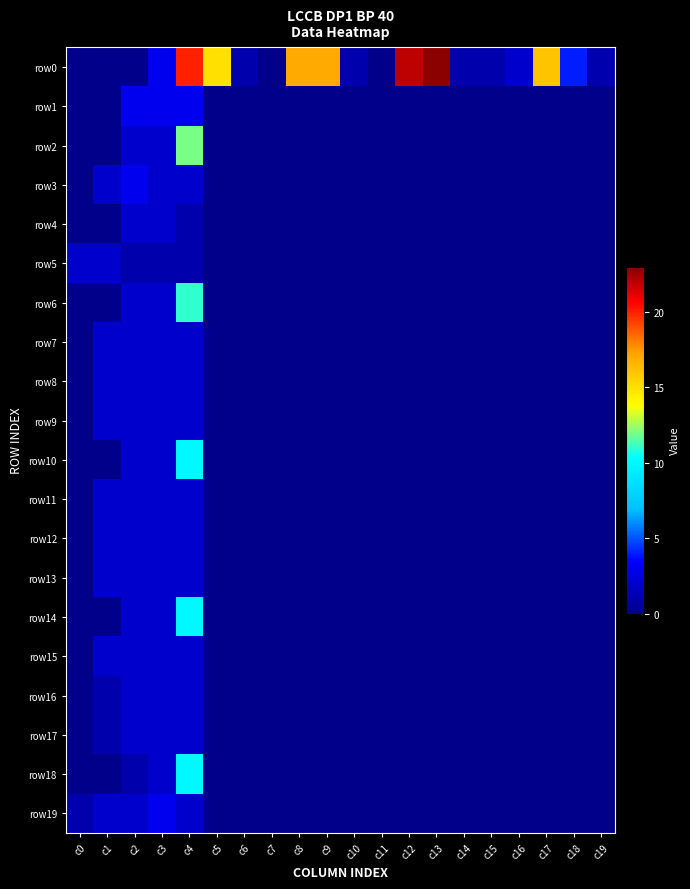

Reading left to right, extract all data points from this chart.

row0: c0=0	c1=0	c2=0	c3=3	c4=20	c5=15	c6=1	c7=0	c8=17	c9=17	c10=1	c11=0	c12=22	c13=23	c14=1	c15=1	c16=2	c17=16	c18=4	c19=1
row1: c0=0	c1=0	c2=3	c3=3	c4=3	c5=0	c6=0	c7=0	c8=0	c9=0	c10=0	c11=0	c12=0	c13=0	c14=0	c15=0	c16=0	c17=0	c18=0	c19=0
row2: c0=0	c1=0	c2=2	c3=2	c4=12	c5=0	c6=0	c7=0	c8=0	c9=0	c10=0	c11=0	c12=0	c13=0	c14=0	c15=0	c16=0	c17=0	c18=0	c19=0
row3: c0=0	c1=2	c2=3	c3=2	c4=2	c5=0	c6=0	c7=0	c8=0	c9=0	c10=0	c11=0	c12=0	c13=0	c14=0	c15=0	c16=0	c17=0	c18=0	c19=0
row4: c0=0	c1=0	c2=2	c3=2	c4=1	c5=0	c6=0	c7=0	c8=0	c9=0	c10=0	c11=0	c12=0	c13=0	c14=0	c15=0	c16=0	c17=0	c18=0	c19=0
row5: c0=2	c1=2	c2=1	c3=1	c4=1	c5=0	c6=0	c7=0	c8=0	c9=0	c10=0	c11=0	c12=0	c13=0	c14=0	c15=0	c16=0	c17=0	c18=0	c19=0
row6: c0=0	c1=0	c2=2	c3=2	c4=11	c5=0	c6=0	c7=0	c8=0	c9=0	c10=0	c11=0	c12=0	c13=0	c14=0	c15=0	c16=0	c17=0	c18=0	c19=0
row7: c0=0	c1=2	c2=2	c3=2	c4=2	c5=0	c6=0	c7=0	c8=0	c9=0	c10=0	c11=0	c12=0	c13=0	c14=0	c15=0	c16=0	c17=0	c18=0	c19=0
row8: c0=0	c1=2	c2=2	c3=2	c4=2	c5=0	c6=0	c7=0	c8=0	c9=0	c10=0	c11=0	c12=0	c13=0	c14=0	c15=0	c16=0	c17=0	c18=0	c19=0
row9: c0=0	c1=2	c2=2	c3=2	c4=2	c5=0	c6=0	c7=0	c8=0	c9=0	c10=0	c11=0	c12=0	c13=0	c14=0	c15=0	c16=0	c17=0	c18=0	c19=0
row10: c0=0	c1=0	c2=2	c3=2	c4=10	c5=0	c6=0	c7=0	c8=0	c9=0	c10=0	c11=0	c12=0	c13=0	c14=0	c15=0	c16=0	c17=0	c18=0	c19=0
row11: c0=0	c1=2	c2=2	c3=2	c4=2	c5=0	c6=0	c7=0	c8=0	c9=0	c10=0	c11=0	c12=0	c13=0	c14=0	c15=0	c16=0	c17=0	c18=0	c19=0
row12: c0=0	c1=2	c2=2	c3=2	c4=2	c5=0	c6=0	c7=0	c8=0	c9=0	c10=0	c11=0	c12=0	c13=0	c14=0	c15=0	c16=0	c17=0	c18=0	c19=0
row13: c0=0	c1=2	c2=2	c3=2	c4=2	c5=0	c6=0	c7=0	c8=0	c9=0	c10=0	c11=0	c12=0	c13=0	c14=0	c15=0	c16=0	c17=0	c18=0	c19=0
row14: c0=0	c1=0	c2=2	c3=2	c4=10	c5=0	c6=0	c7=0	c8=0	c9=0	c10=0	c11=0	c12=0	c13=0	c14=0	c15=0	c16=0	c17=0	c18=0	c19=0
row15: c0=0	c1=2	c2=2	c3=2	c4=2	c5=0	c6=0	c7=0	c8=0	c9=0	c10=0	c11=0	c12=0	c13=0	c14=0	c15=0	c16=0	c17=0	c18=0	c19=0
row16: c0=0	c1=1	c2=2	c3=2	c4=2	c5=0	c6=0	c7=0	c8=0	c9=0	c10=0	c11=0	c12=0	c13=0	c14=0	c15=0	c16=0	c17=0	c18=0	c19=0
row17: c0=0	c1=1	c2=2	c3=2	c4=2	c5=0	c6=0	c7=0	c8=0	c9=0	c10=0	c11=0	c12=0	c13=0	c14=0	c15=0	c16=0	c17=0	c18=0	c19=0
row18: c0=0	c1=0	c2=1	c3=2	c4=10	c5=0	c6=0	c7=0	c8=0	c9=0	c10=0	c11=0	c12=0	c13=0	c14=0	c15=0	c16=0	c17=0	c18=0	c19=0
row19: c0=1	c1=2	c2=2	c3=3	c4=2	c5=0	c6=0	c7=0	c8=0	c9=0	c10=0	c11=0	c12=0	c13=0	c14=0	c15=0	c16=0	c17=0	c18=0	c19=0